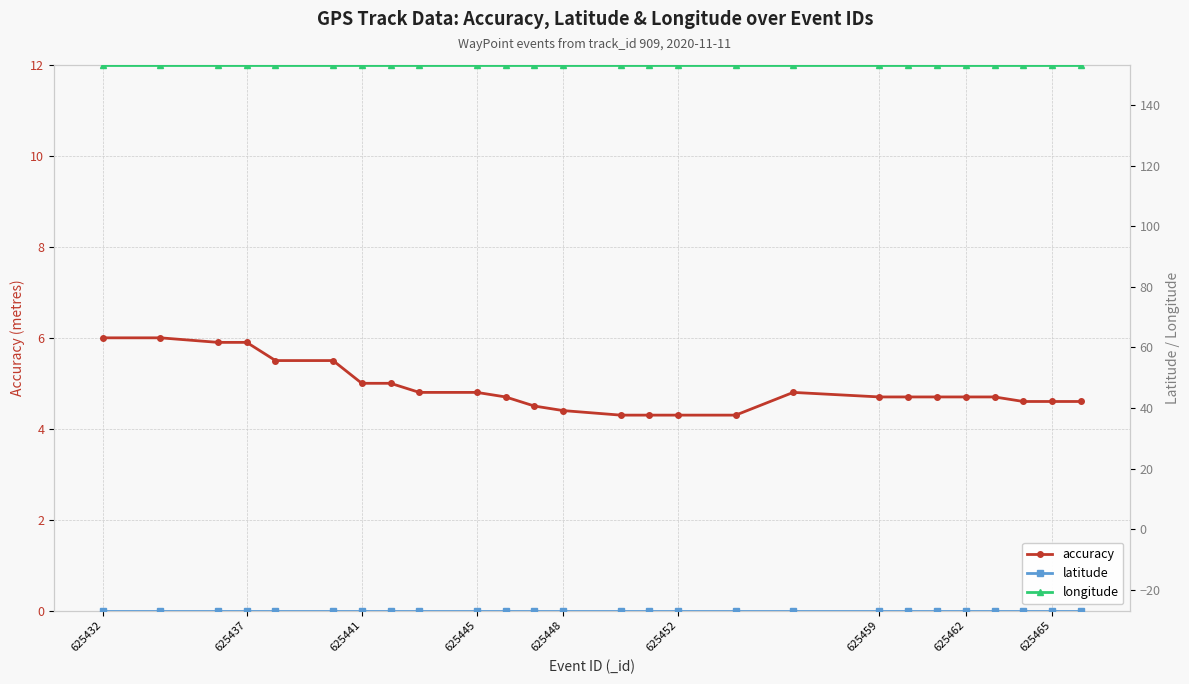

True or false: accuracy has a value of 1.7 at 625445.

False